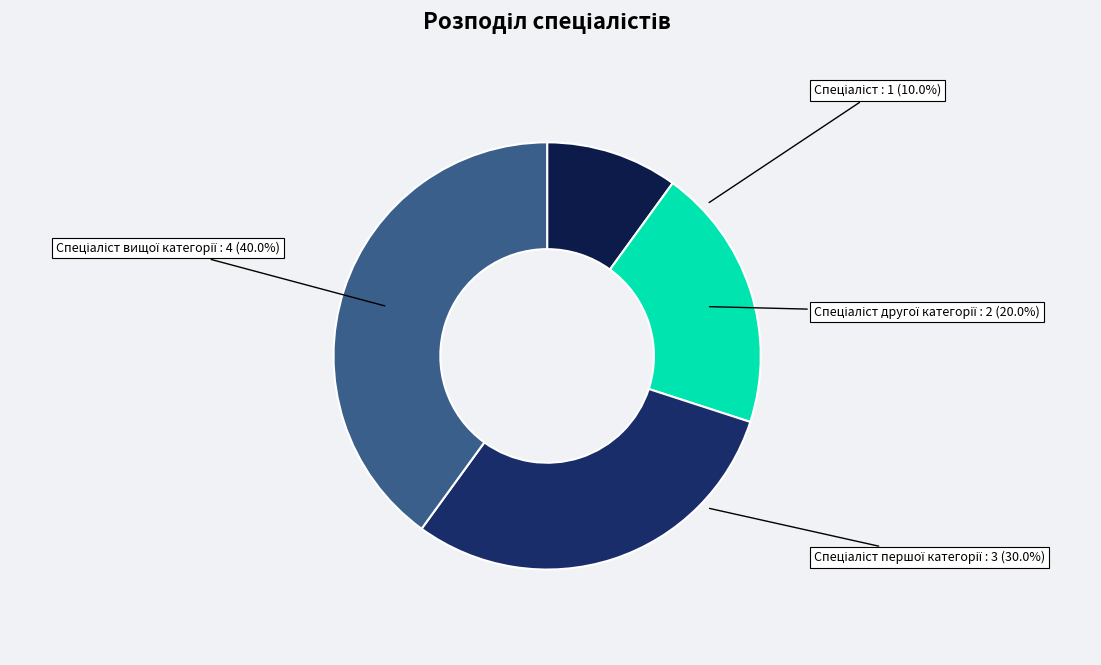

How many slices are in this pie chart?

4